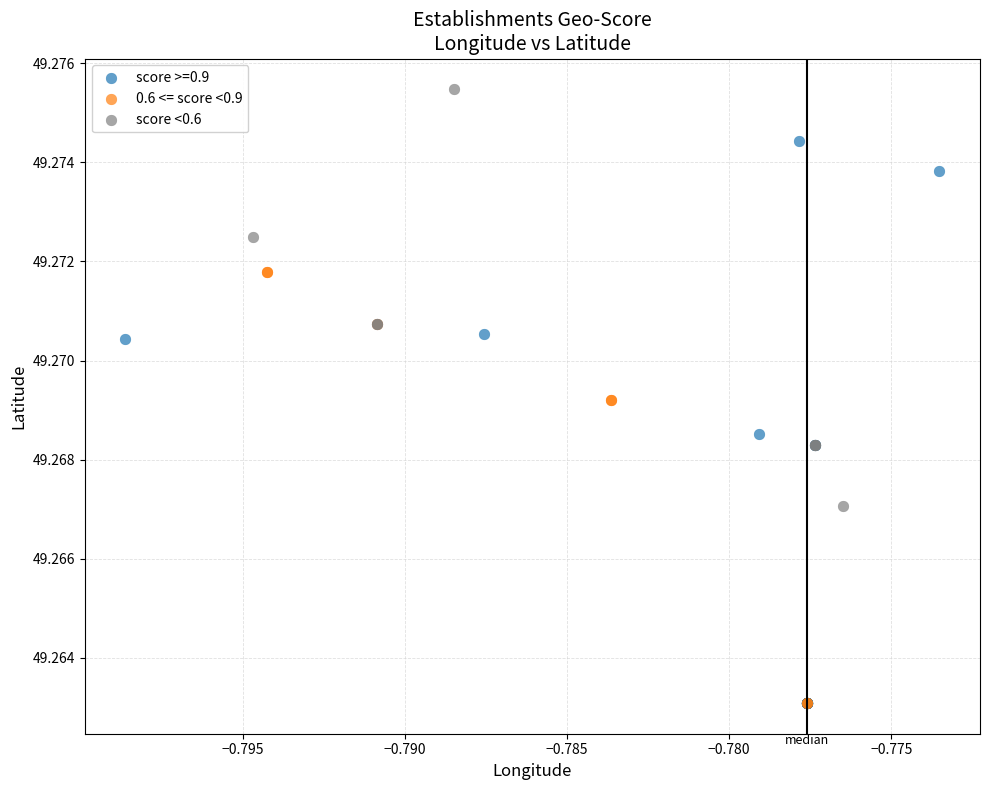

Which series has the largest Y range (max minus min)?

score >=0.9